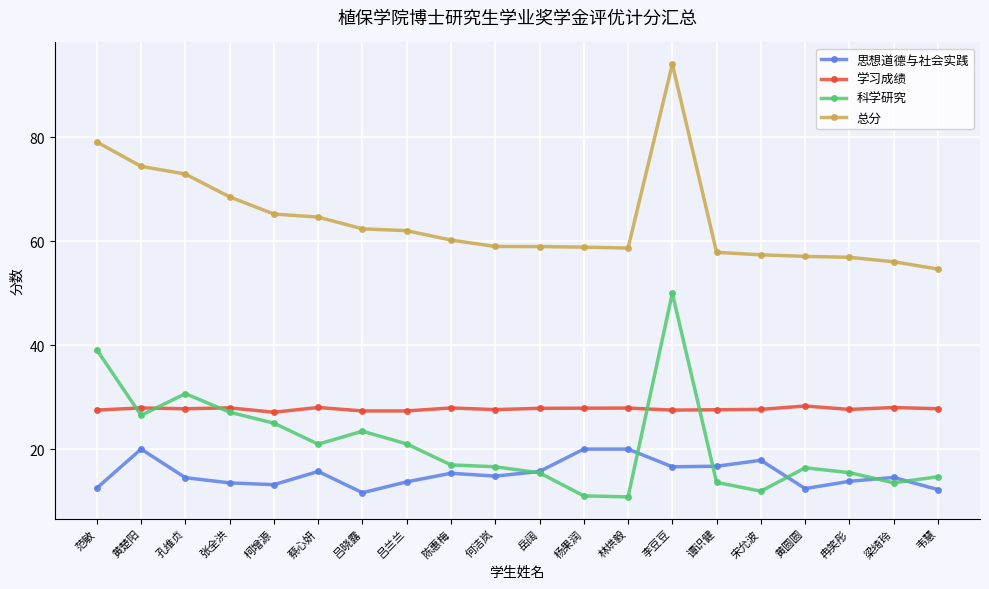

Which series ends up on top after the final intersection of 思想道德与社会实践 and 科学研究?

科学研究